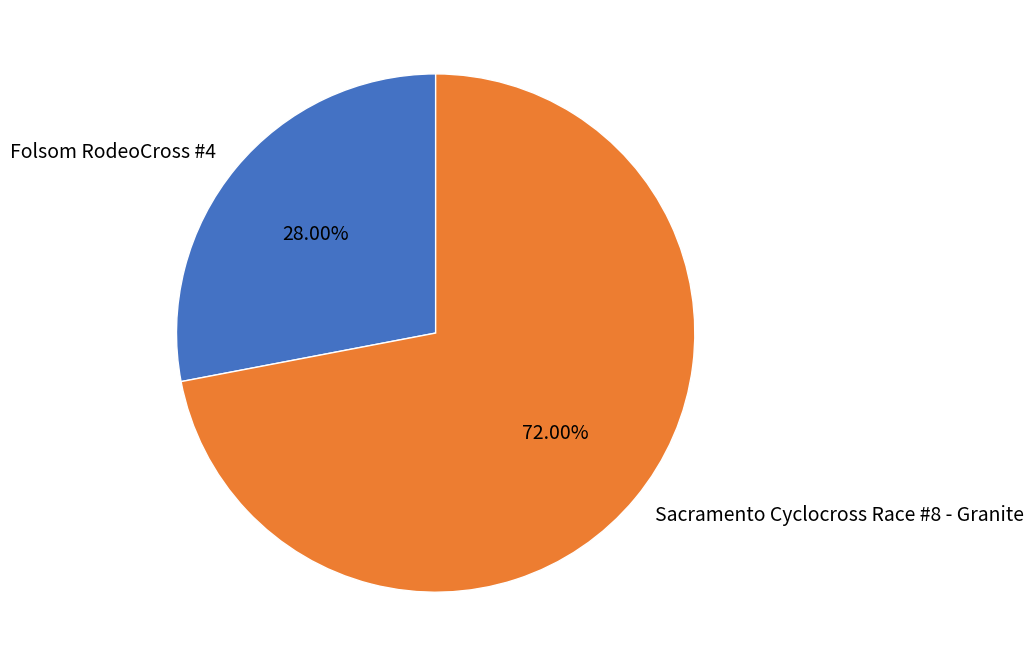

Approximately how many times larger is the value at Sacramento Cyclocross Race #8 - Granite compared to Folsom RodeoCross #4?

2.6